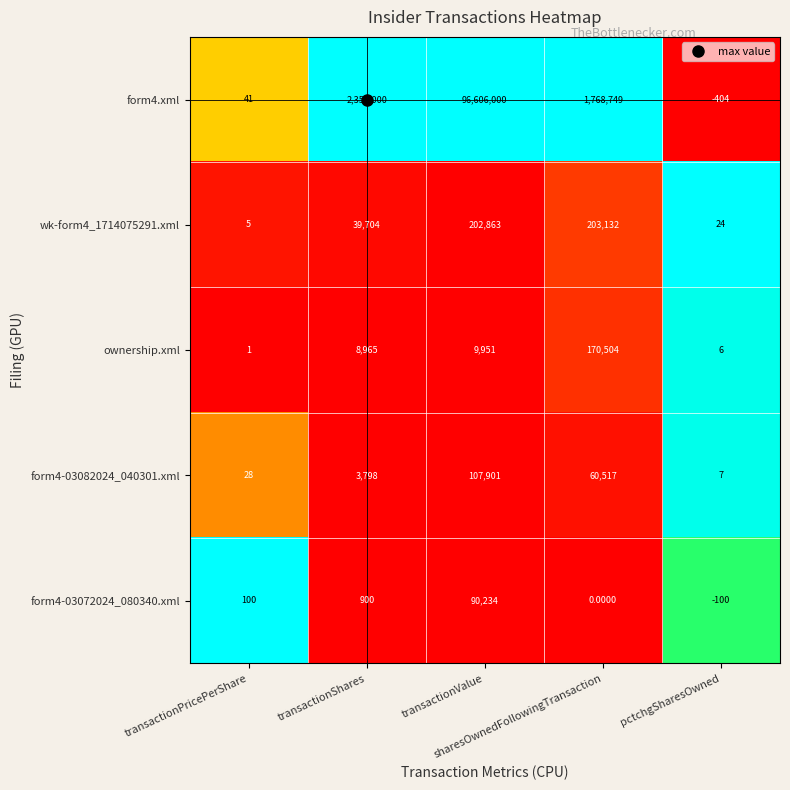

What is the difference between the maximum and minimum values in the form4.xml series?

96606404